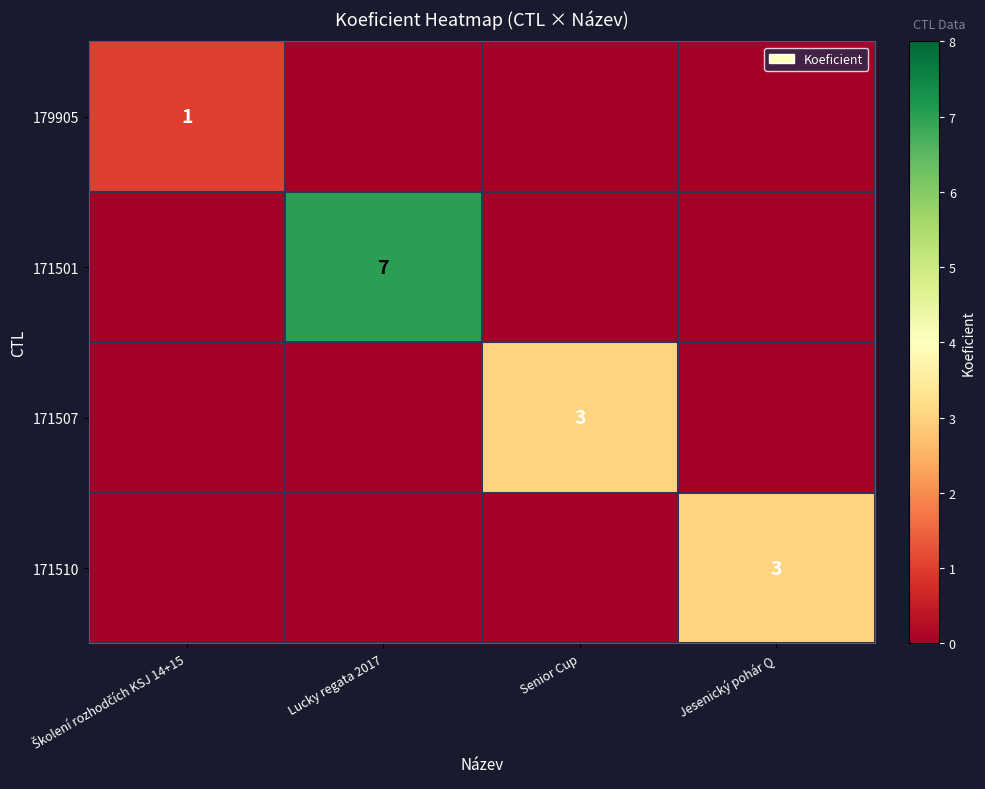

The 171501 series shows 7 at Lucky regata 2017. True or false?

True